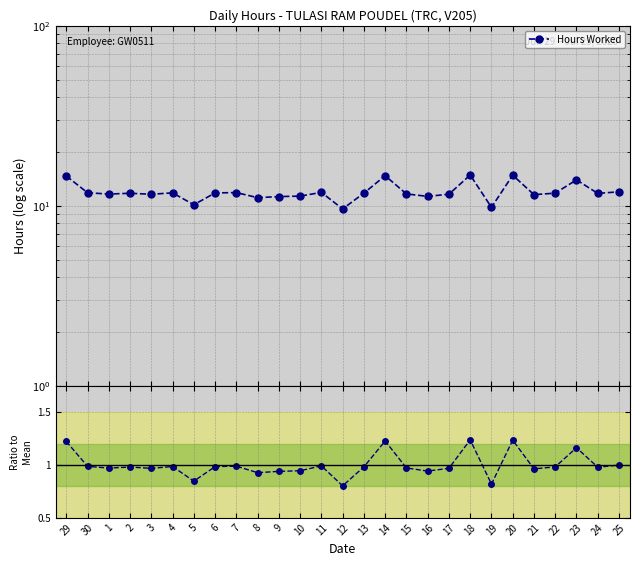

What is the sum of the Ratio to Mean values at 24 and 15?

2.0